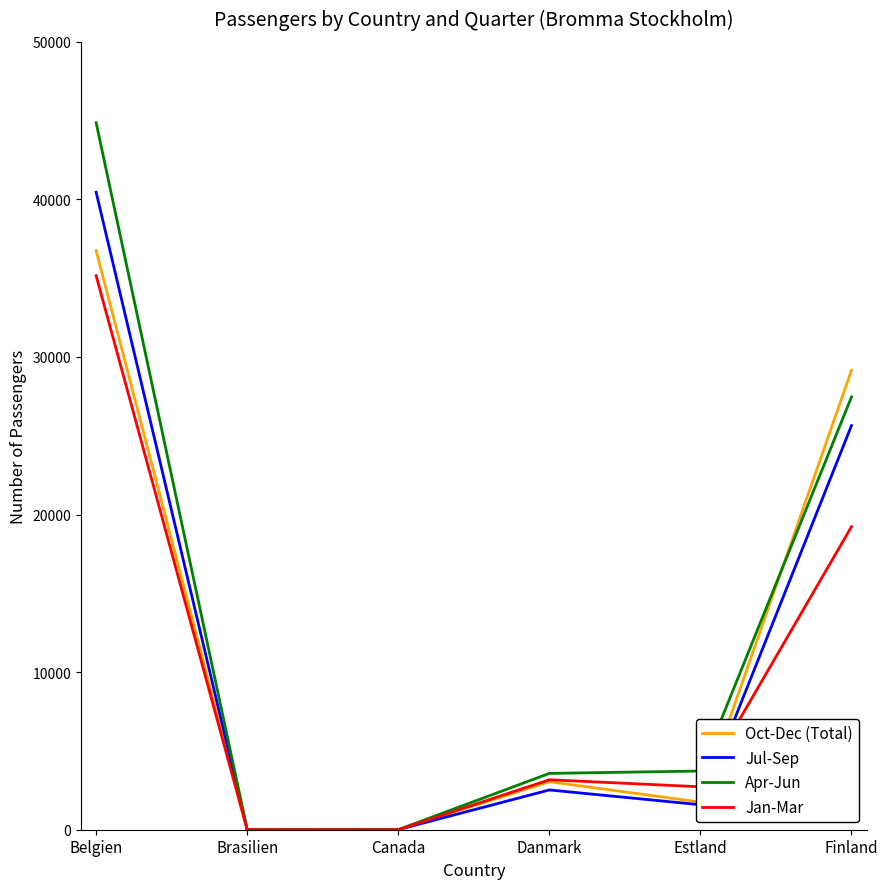

The value of Oct-Dec (Total) at Belgien is 36749. True or false?

True